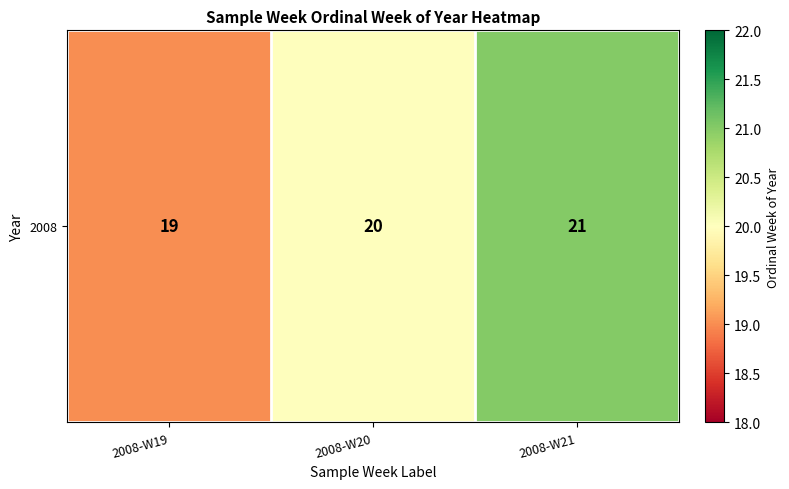

Rank the categories by value from lowest to highest.

2008-W19, 2008-W20, 2008-W21